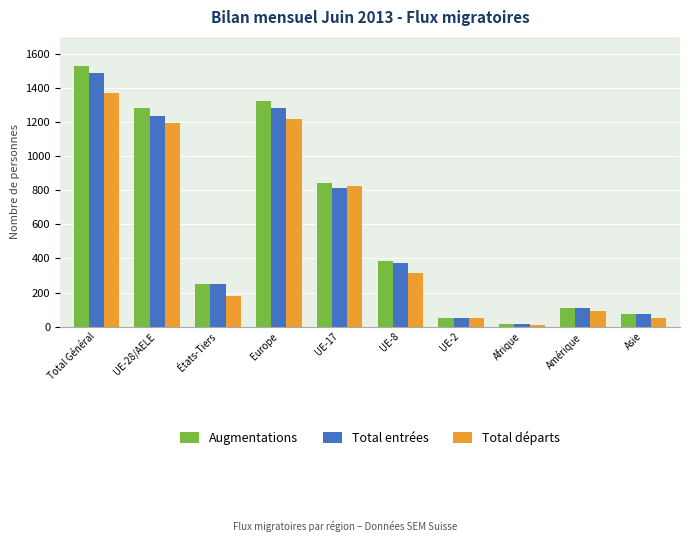

Rank the series by their average value, from lowest to highest.

Total départs, Total entrées, Augmentations